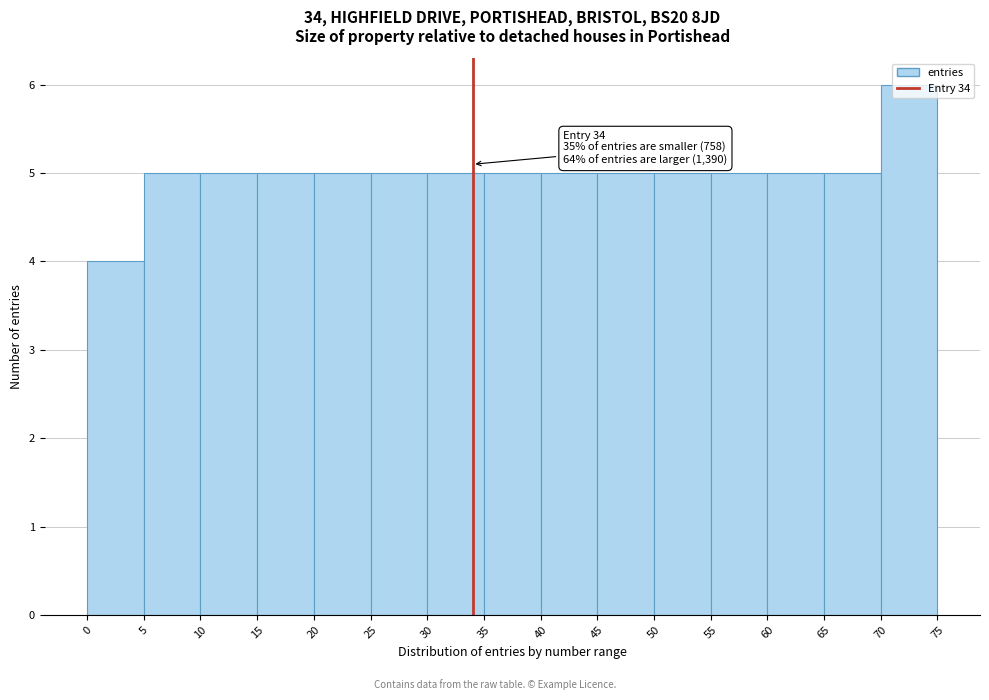

Which range on the x-axis has the tallest bar?

70 to 75